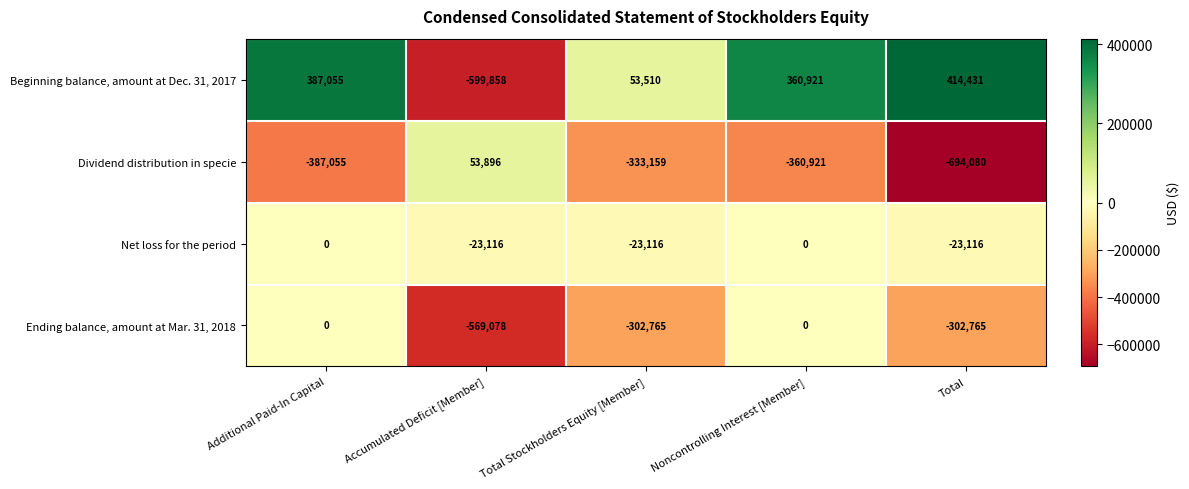

True or false: Ending balance, amount at Mar. 31, 2018 has a value of 0 at Additional Paid-In Capital.

True